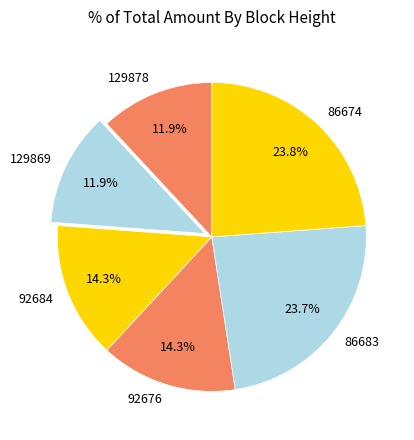

Is the sum of 86683 and 129878 greater than half?

No